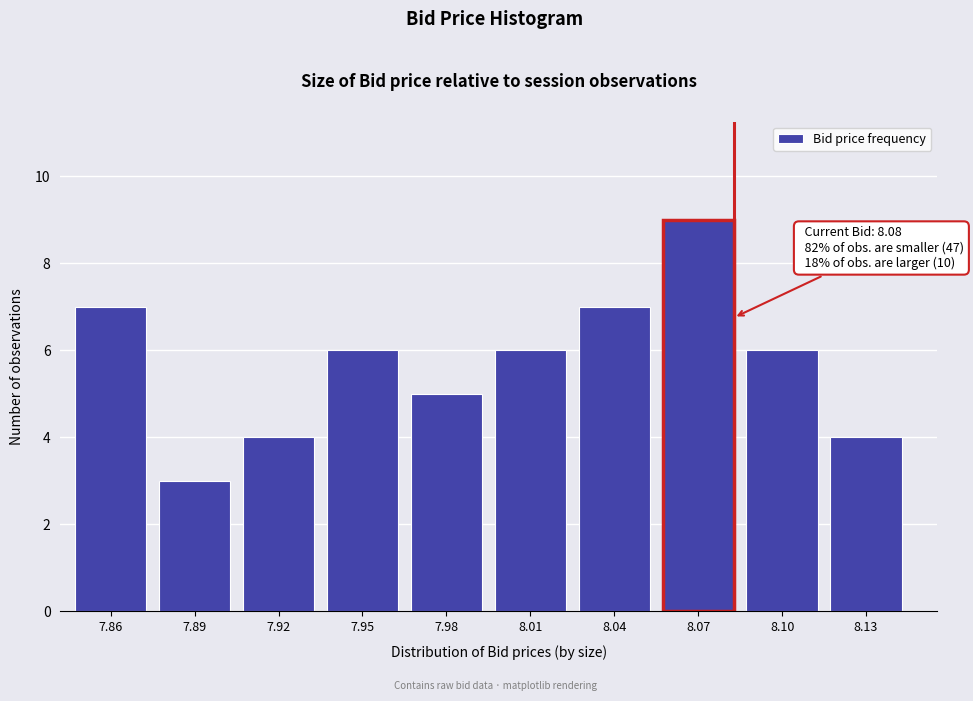

Reading left to right, transcribe all the data shown in this chart.

7.86=7	7.89=3	7.92=4	7.95=6	7.98=5	8.01=6	8.04=7	8.07=9	8.10=6	8.13=4